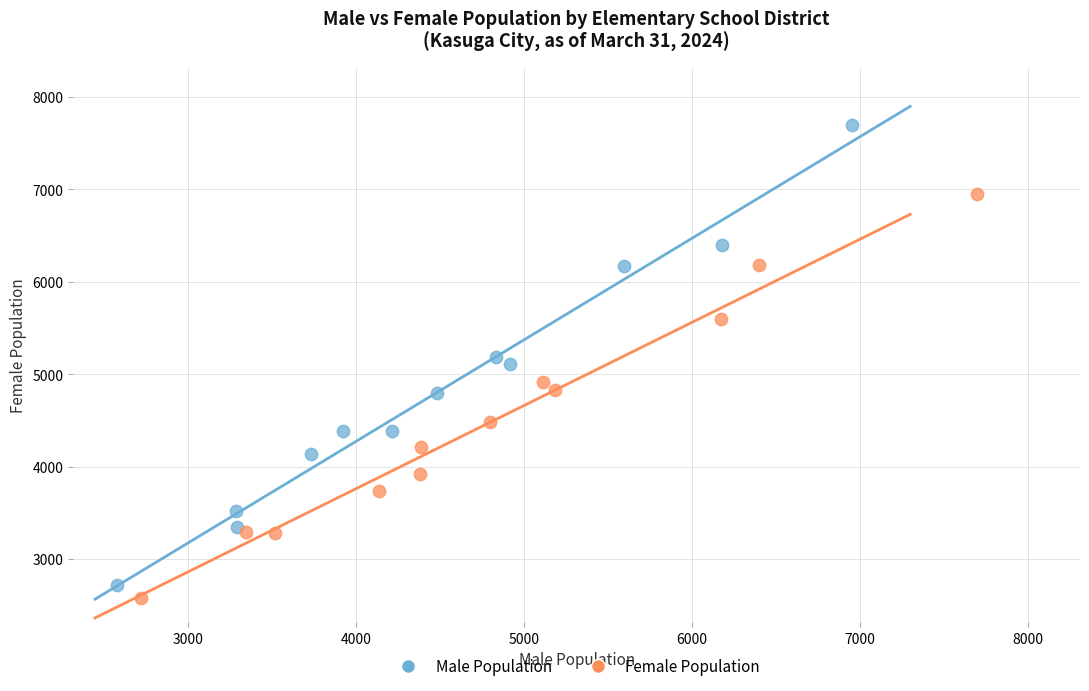

Which series has the widest spread of Y values?

Male Population